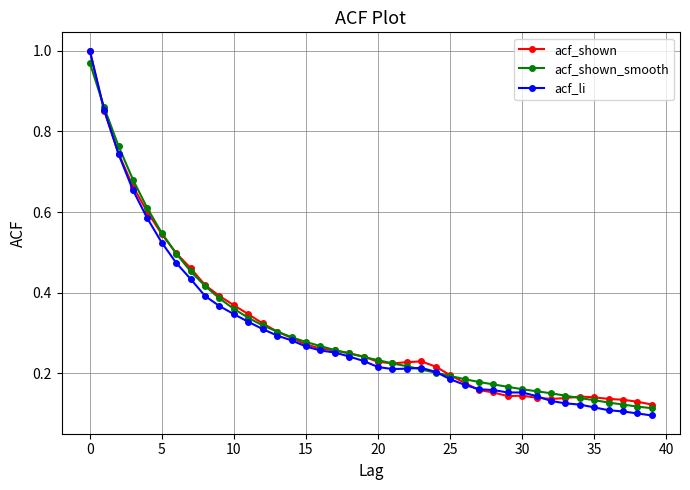

Which series has the widest spread of values?

acf_li